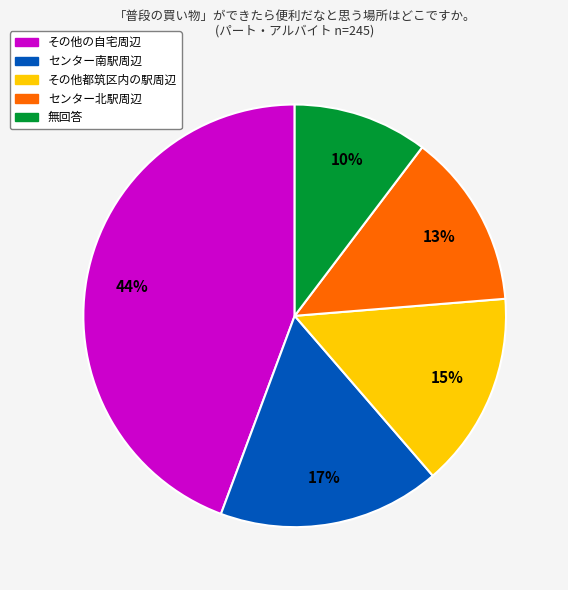

Is there any slice that represents more than half of the pie?

No